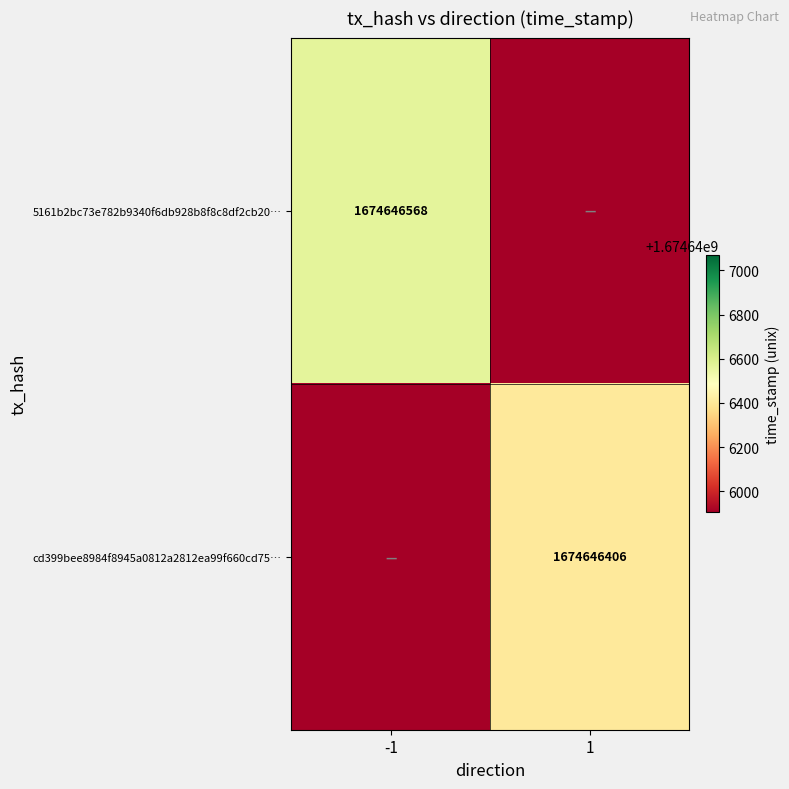

True or false: 5161b2bc73e782b9340f6db928b8f8c8df2cb20… has a value of 1674646568 at -1.

True